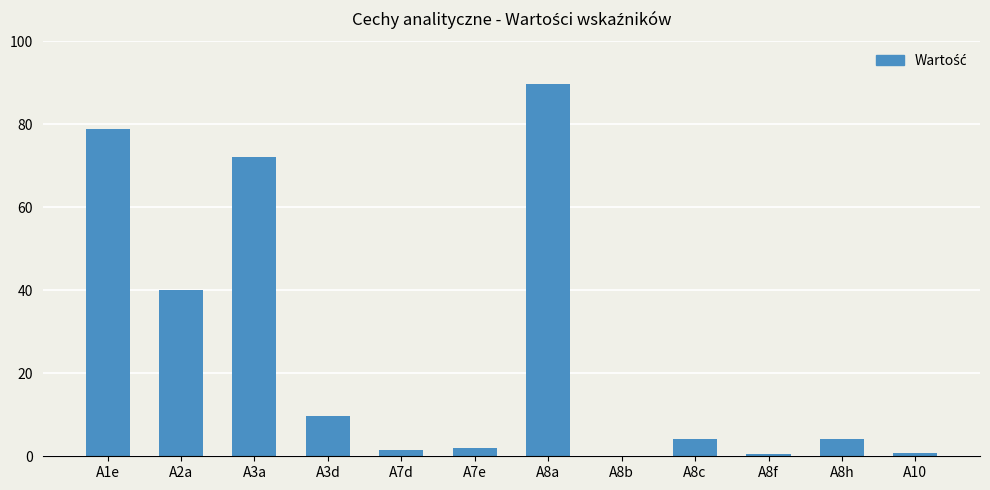

Is it true that the value at A10 is 0.7?

True